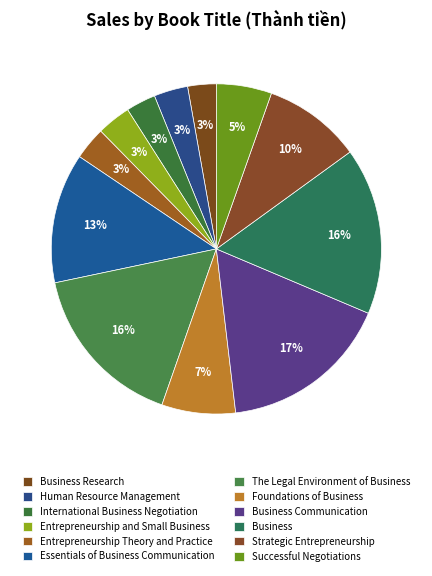

Count the number of slices in the pie.

12